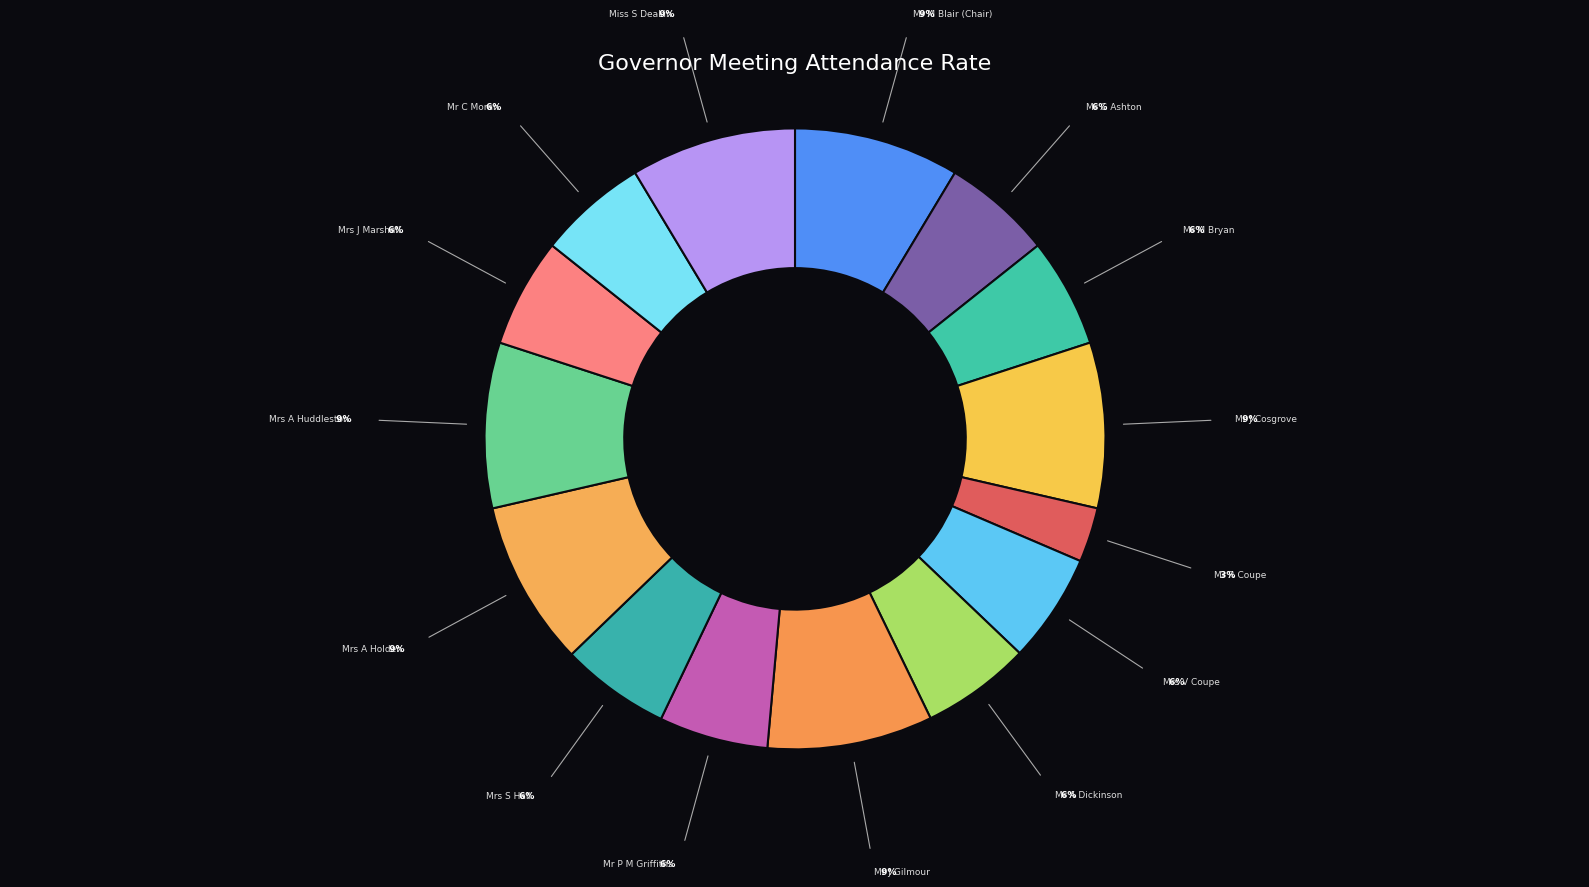

Rank the categories by value from highest to lowest.

Mr M Blair (Chair), Mr J Cosgrove, Mr J Gilmour, Mrs A Holden, Mrs A Huddleston, Miss S Deakin (Headteacher), Mr G Ashton, Mr M Bryan, Mrs V Coupe, Mr A Dickinson, Mr P M Griffiths, Mrs S Hall, Mrs J Marshall, Mr C Moran, Mr R Coupe